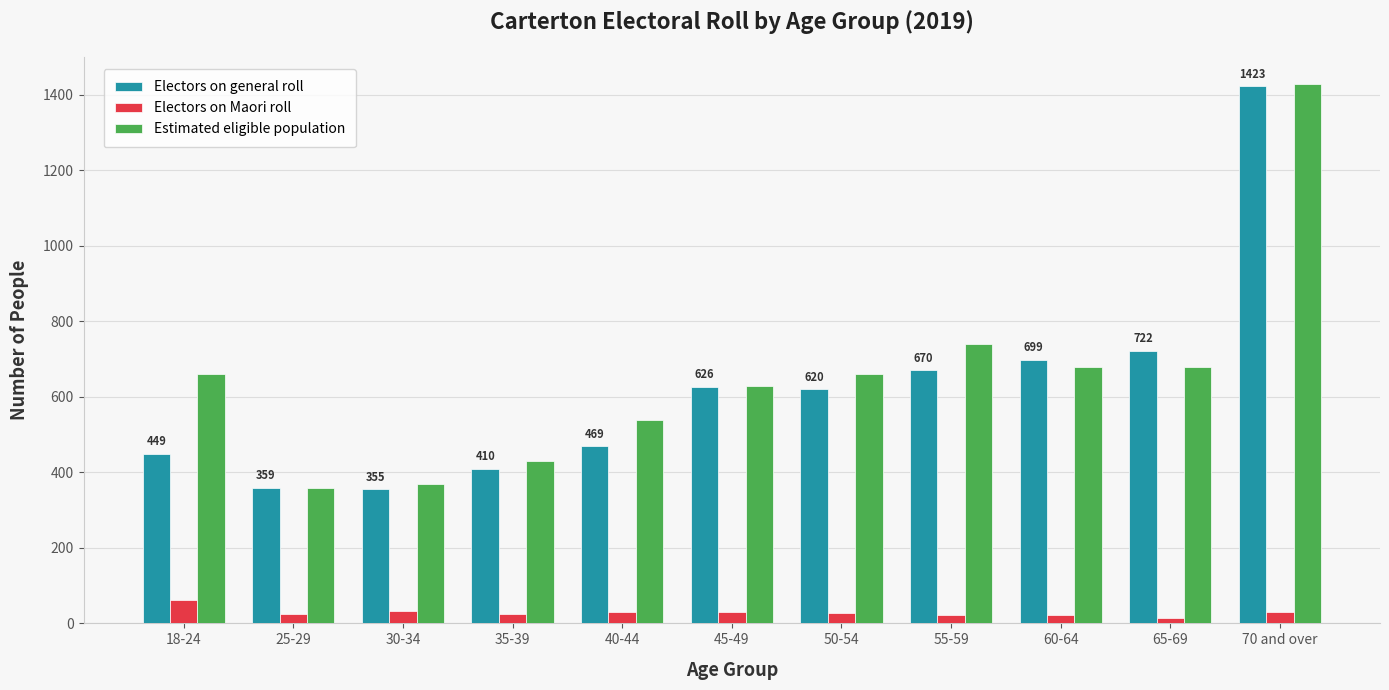

The value of Estimated eligible population at 30-34 is 370. True or false?

True